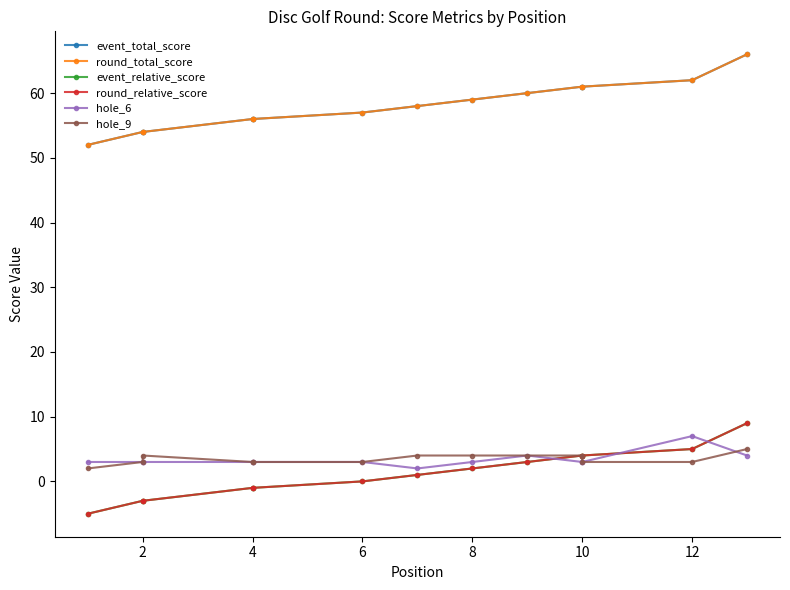

What is the difference between the second highest and minimum values in the event_relative_score series?

10